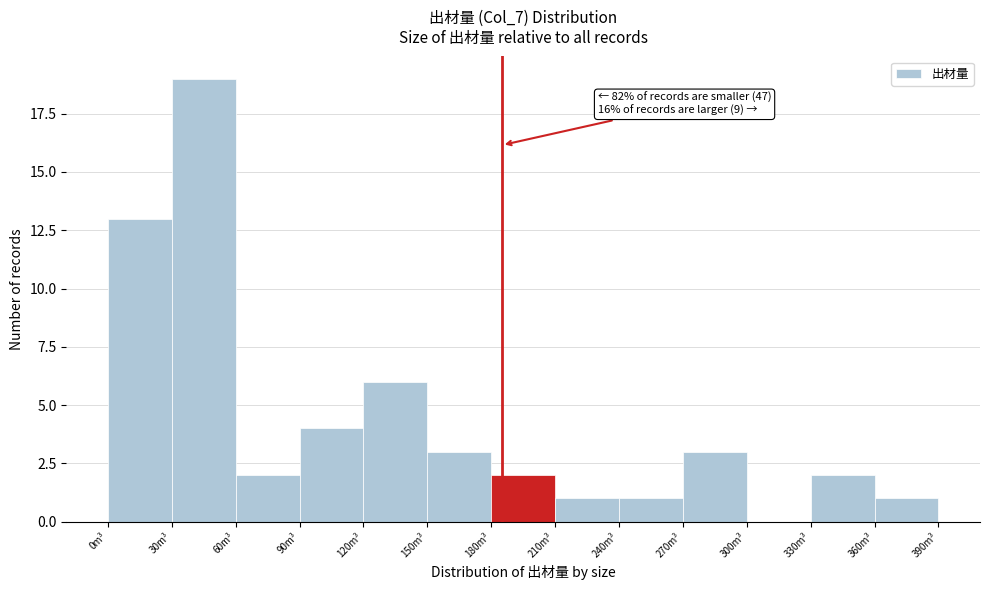

Over which range of the x-axis is the bar tallest?

30 to 60